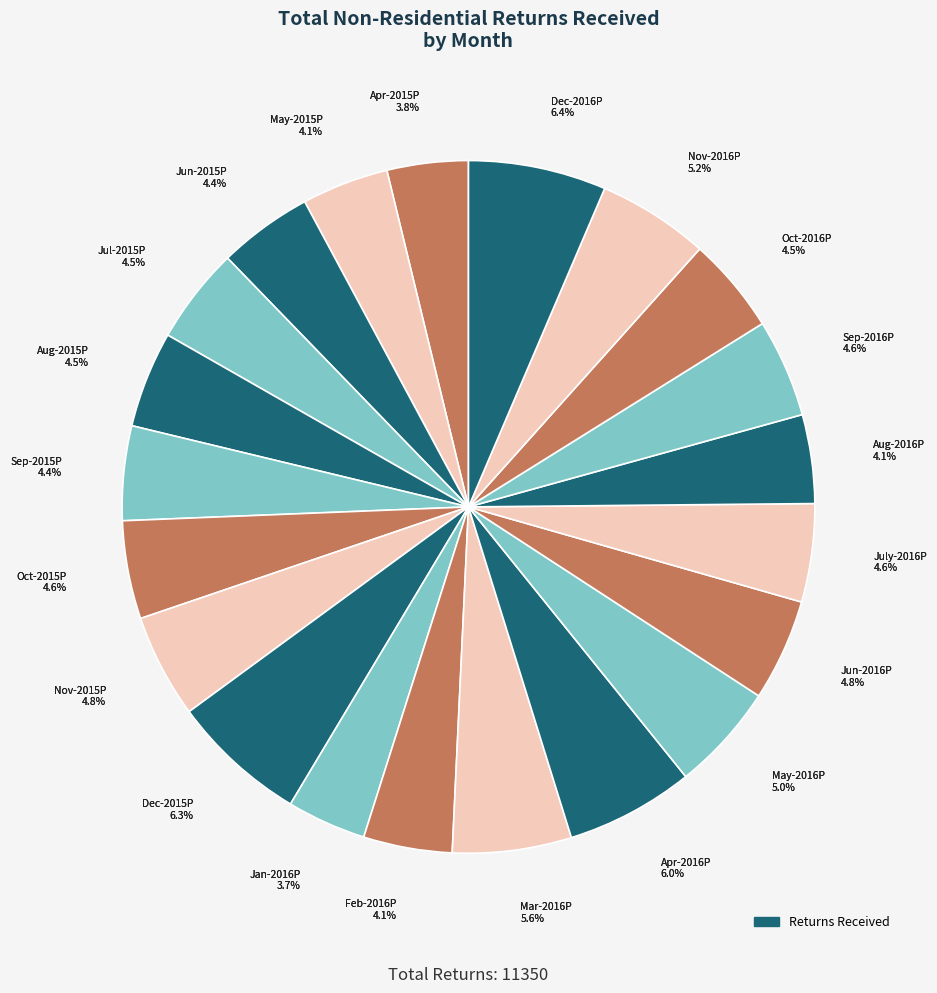

To the nearest percent, what is the difference between the largest and smallest slice percentages?

3%